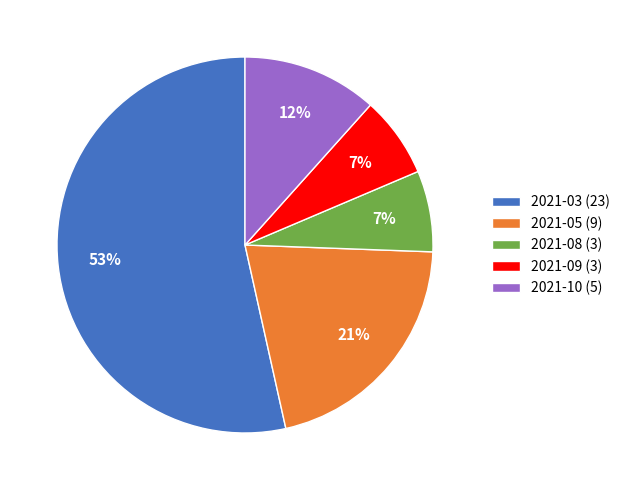

Count the number of slices in the pie.

5